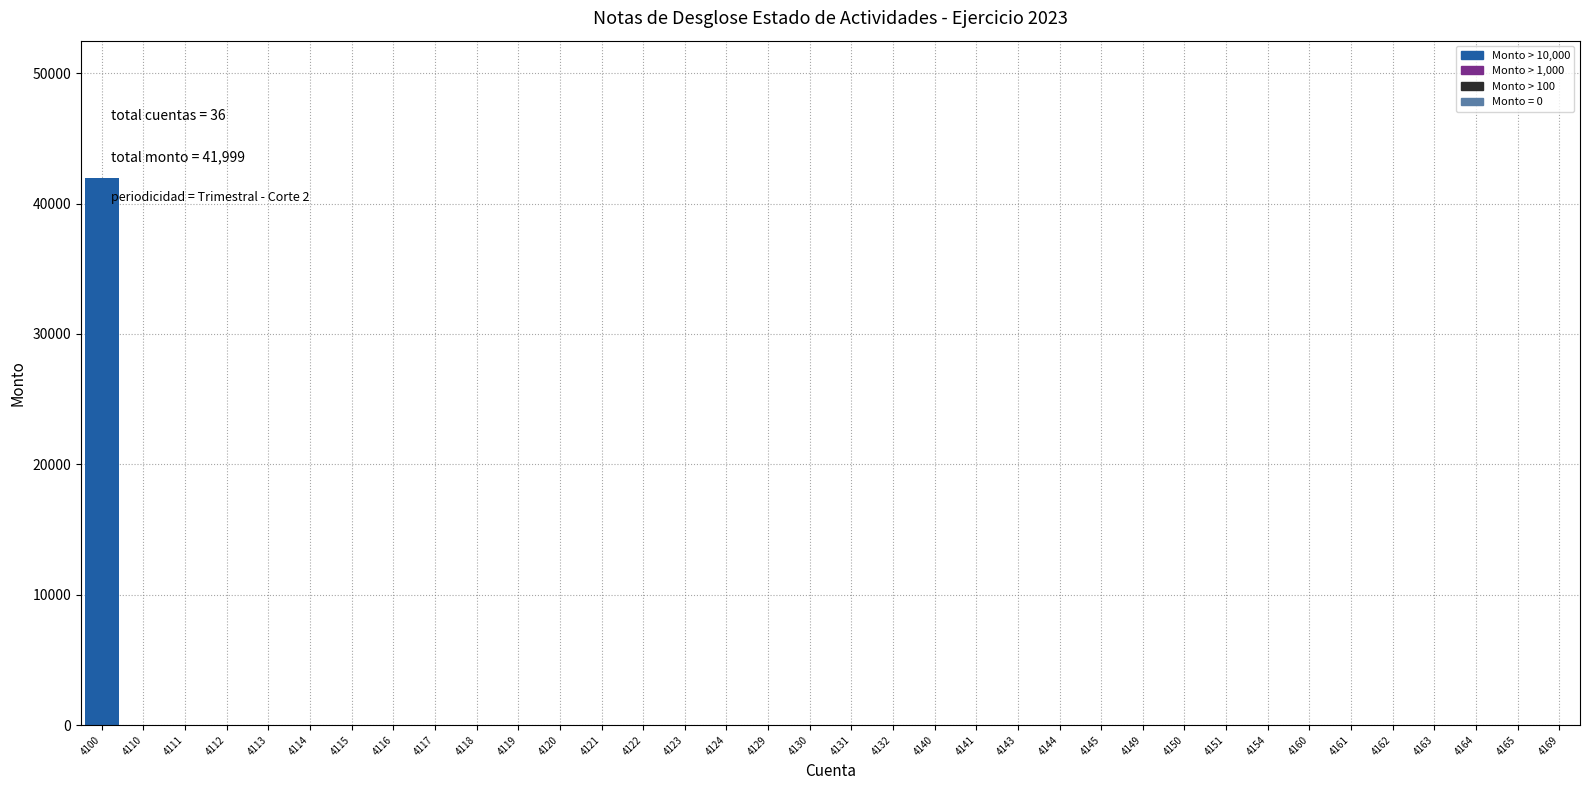

What is the maximum value shown in the chart?

41999